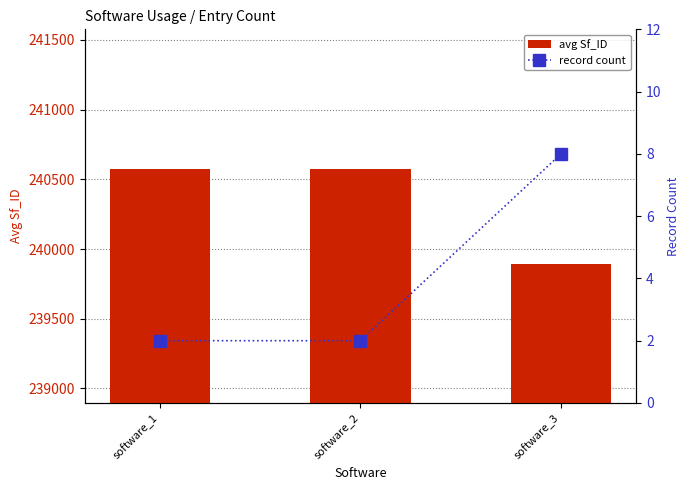

What is the approximate value of avg Sf_ID at software_1, to the nearest 10?

240580